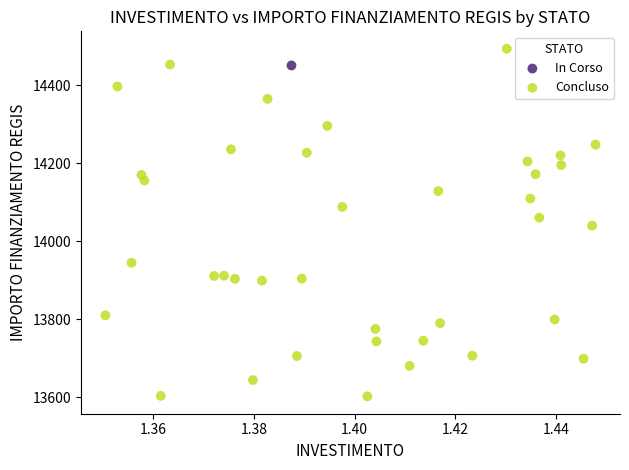

What are all the series names shown in the legend?

In Corso, Concluso